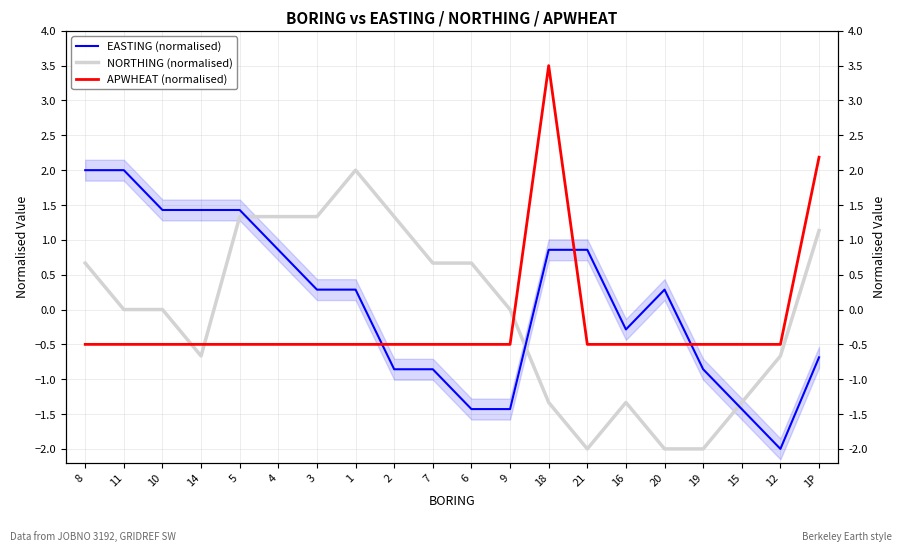

Read the EASTING (normalised) value at 7.

-0.9